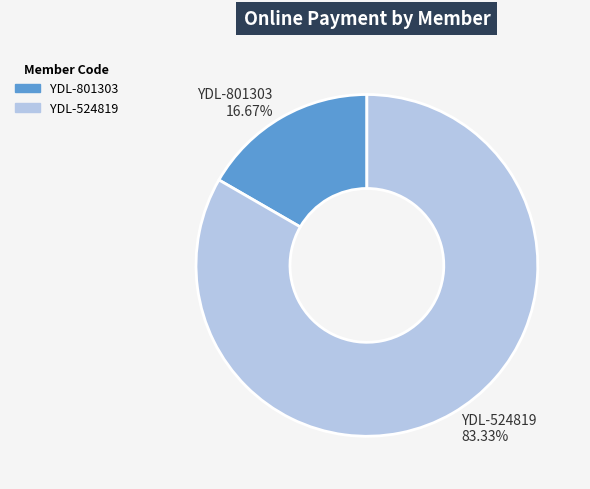

Which has a higher value, YDL-524819 or YDL-801303?

YDL-524819